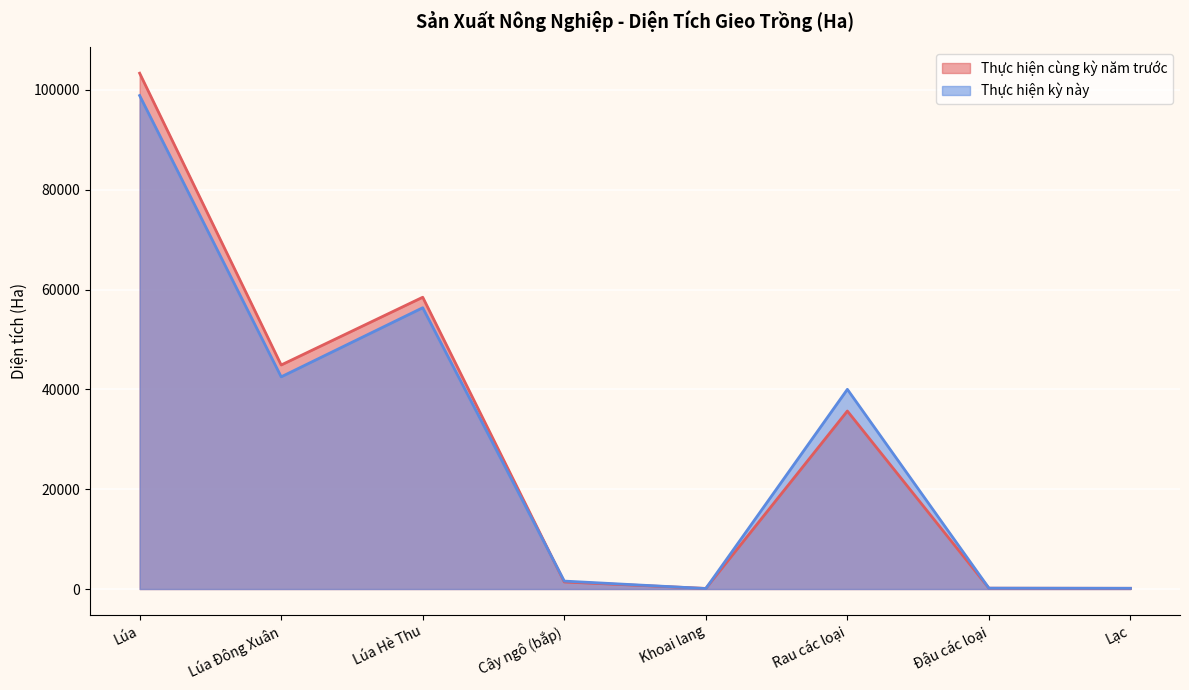

True or false: Thực hiện cùng kỳ năm trước has a value of 120 at Khoai lang.

True